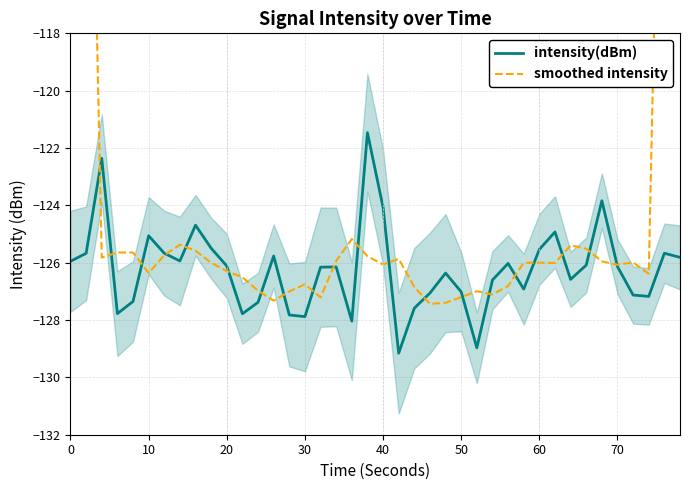

What is the value of the intensity(dBm) point at the 37th from the left?

-127.1